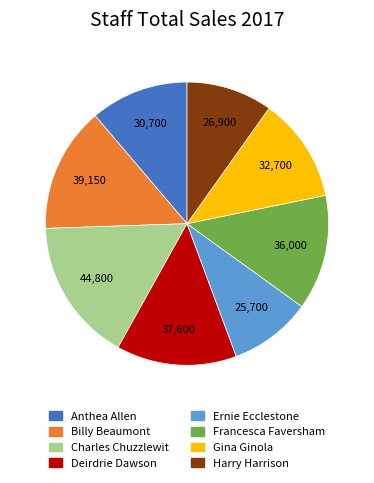

Is there a majority slice in this chart?

No